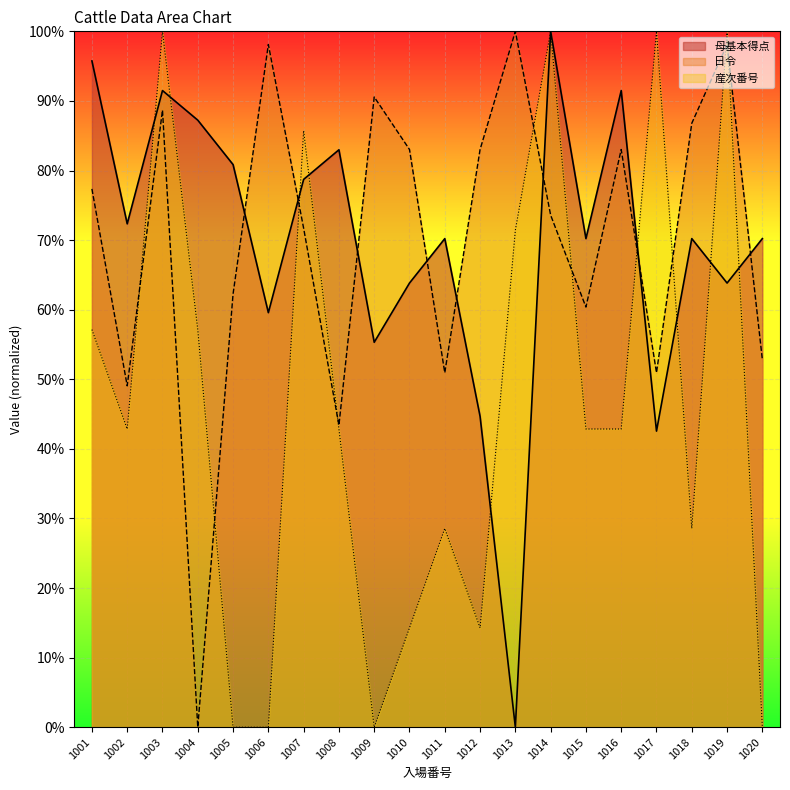

Reading right to left, list all the values displayed in this chart.

母基本得点: 70.2	63.8	70.2	42.6	91.5	70.2	100.0	0.0	44.7	70.2	63.8	55.3	83.0	78.7	59.6	80.9	87.2	91.5	72.3	95.7
日令: 52.8	98.1	86.8	50.9	83.0	60.4	73.6	100.0	83.0	50.9	83.0	90.6	43.4	71.7	98.1	62.3	0.0	88.7	49.1	77.4
産次番号: 0.0	100.0	28.6	100.0	42.9	42.9	100.0	71.4	14.3	28.6	14.3	0.0	42.9	85.7	0.0	0.0	57.1	100.0	42.9	57.1